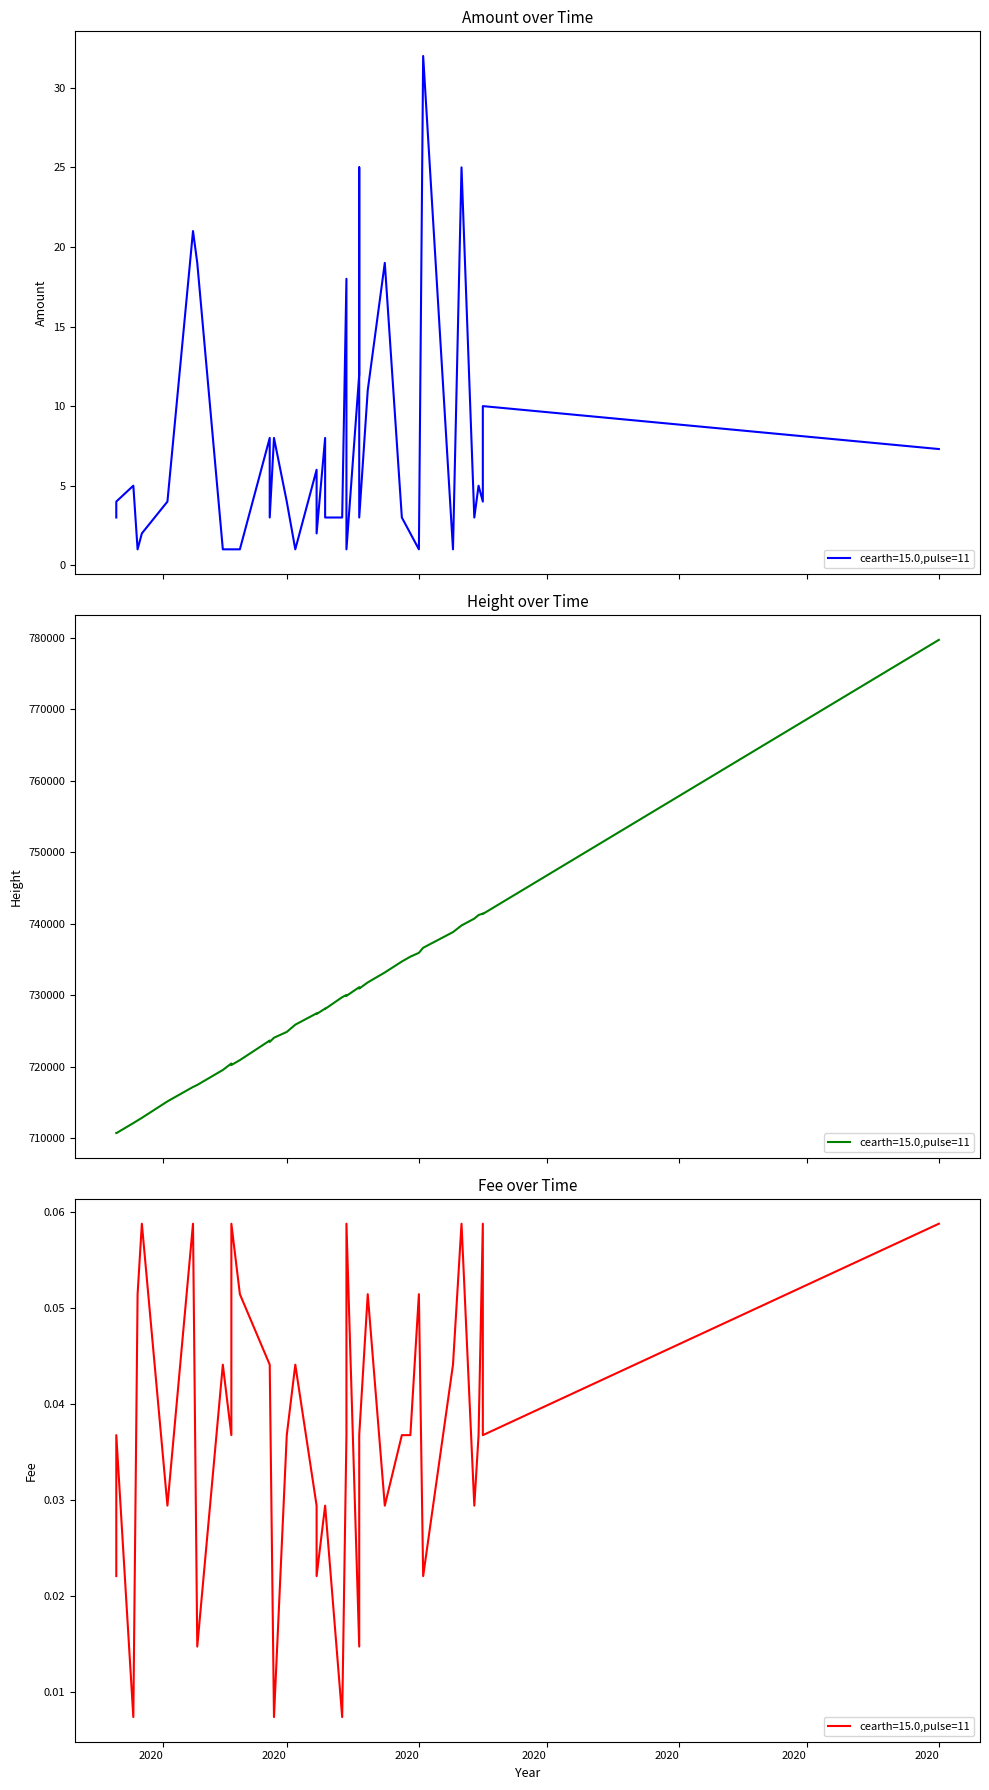

Reading left to right, list all the values displayed in this chart.

Amount: 7.3	4.0	10.0	5.0	3.0	25.0	1.0	32.0	1.0	2.0	3.0	19.0	11.0	12.0	25.0	3.0	18.0	1.0	3.0	8.0	3.0	6.0	2.0	1.0	4.0	8.0	8.0	3.0	1.0	1.0	1.0	1.0	19.0	21.0	4.0	2.0	1.0	5.0	3.0	4.0
Fee: 0.1	0.1	0.0	0.0	0.0	0.1	0.0	0.0	0.1	0.0	0.0	0.0	0.1	0.0	0.0	0.0	0.0	0.1	0.0	0.0	0.0	0.0	0.0	0.0	0.0	0.0	0.0	0.0	0.1	0.0	0.1	0.0	0.0	0.1	0.0	0.1	0.1	0.0	0.0	0.0
Height: 779687.0	741419.0	741361.0	741209.0	740712.0	739753.0	738826.0	736632.0	735925.0	735392.0	734712.0	733181.0	731790.0	731123.0	731060.0	730929.0	730038.0	729908.0	729725.0	728132.0	728084.0	727465.0	727371.0	725879.0	724867.0	724055.0	723663.0	723468.0	720926.0	720455.0	720238.0	719548.0	717453.0	717172.0	715155.0	712851.0	712488.0	712122.0	710732.0	710708.0